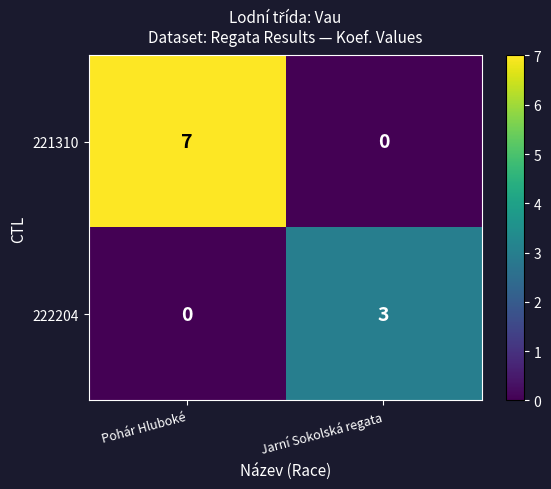

At which category does the chart reach its peak across all series?

Pohár Hluboké